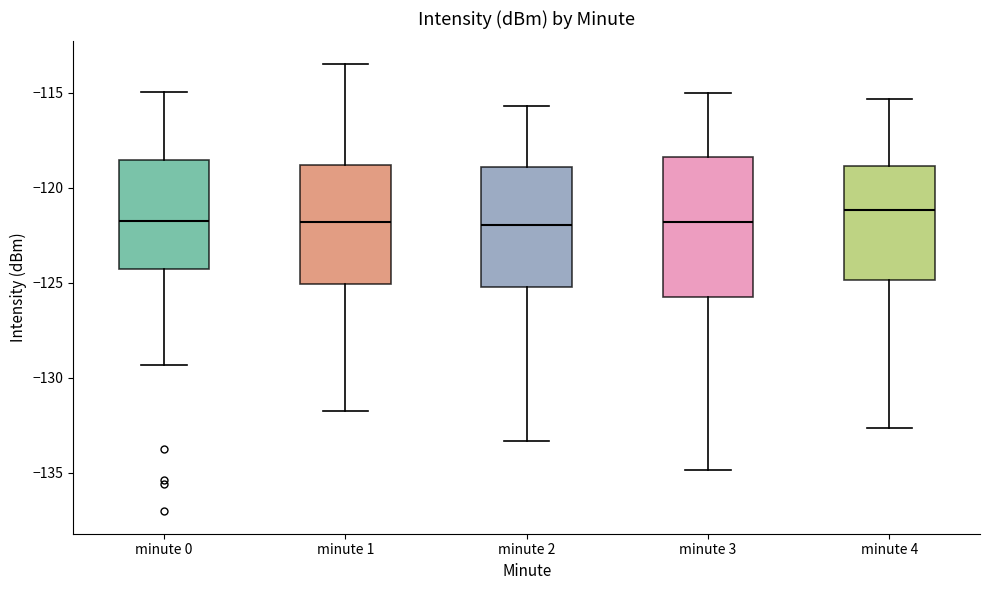

Reading left to right, read every box against the y-axis: the position of its median line, the range the box covers, and the ends of its whiskers. The values are not printed on the chart, so give them approximately, as read against the axis.

minute 0: median -121.5, box -124.5 to -118.5, whiskers -129.5 to -115.0
minute 1: median -122.0, box -125.0 to -119.0, whiskers -132.0 to -113.5
minute 2: median -122.0, box -125.0 to -119.0, whiskers -133.5 to -115.5
minute 3: median -122.0, box -126.0 to -118.5, whiskers -135.0 to -115.0
minute 4: median -121.0, box -125.0 to -119.0, whiskers -132.5 to -115.5